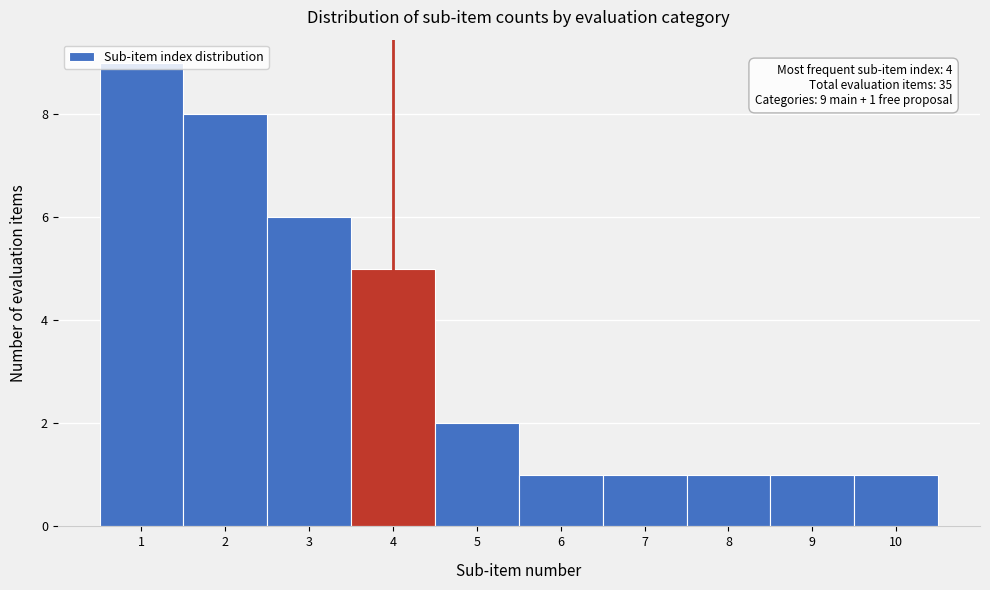

Over which range of the x-axis is the bar tallest?

0.5 to 1.5